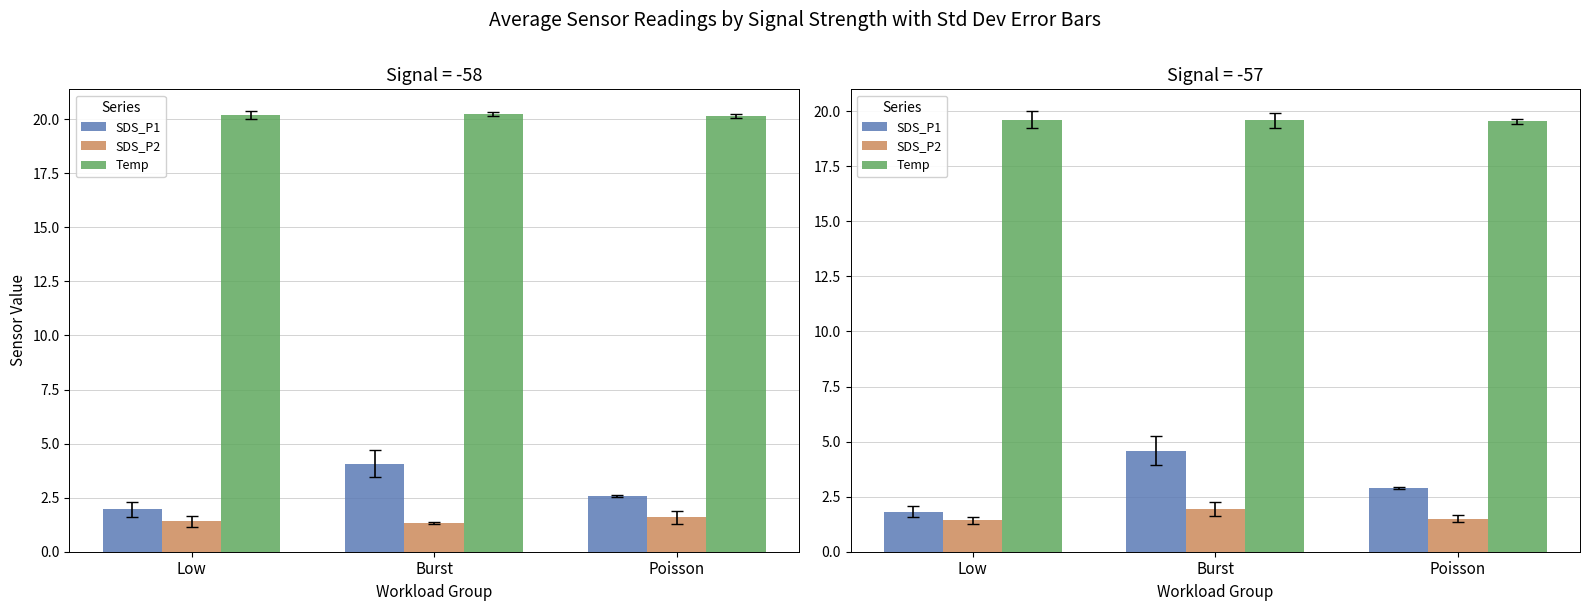

What is the value of the SDS_P2 bar at the 1st from the left?

1.4